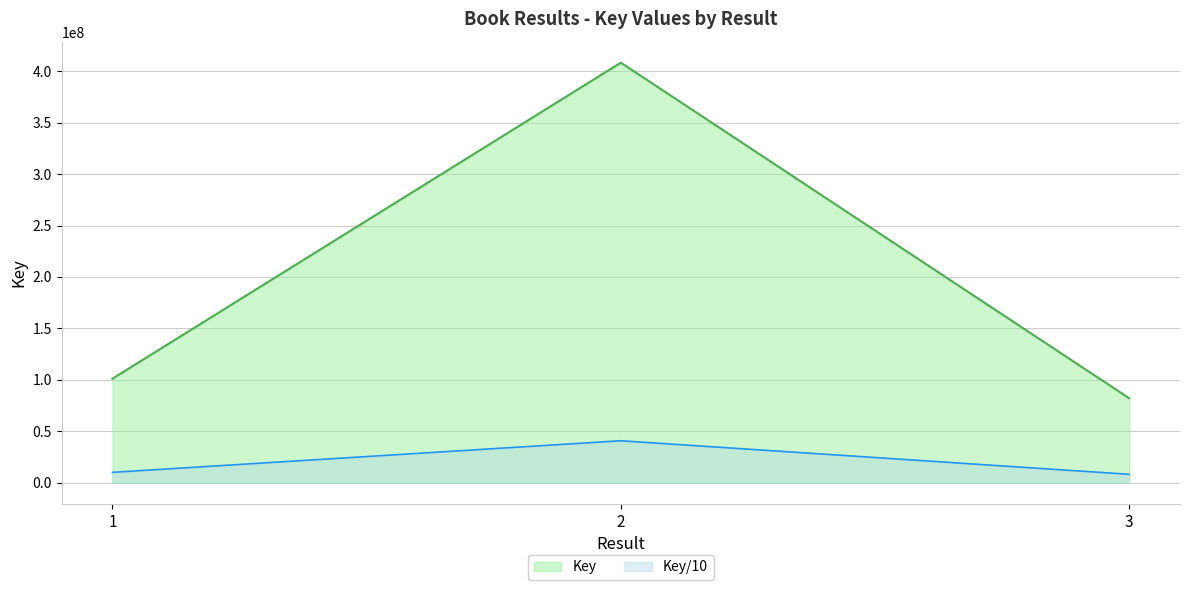

List the labels in order of value, largest first.

2, 1, 3